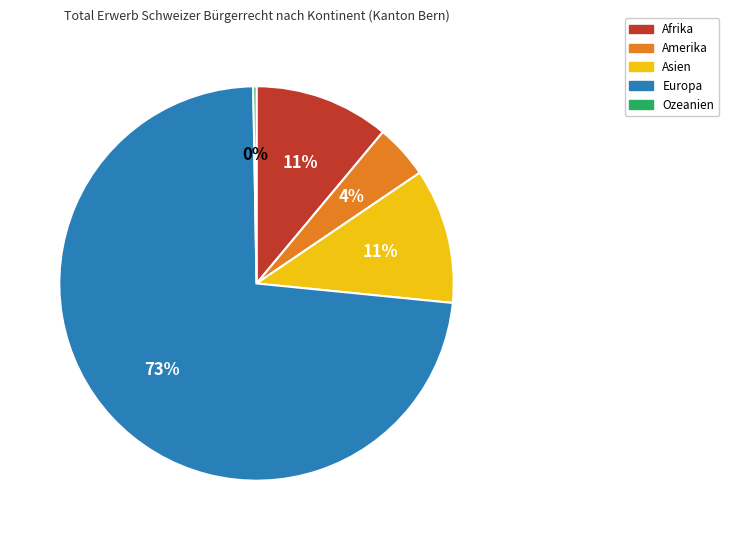

What is the largest slice in the pie chart?

Europa